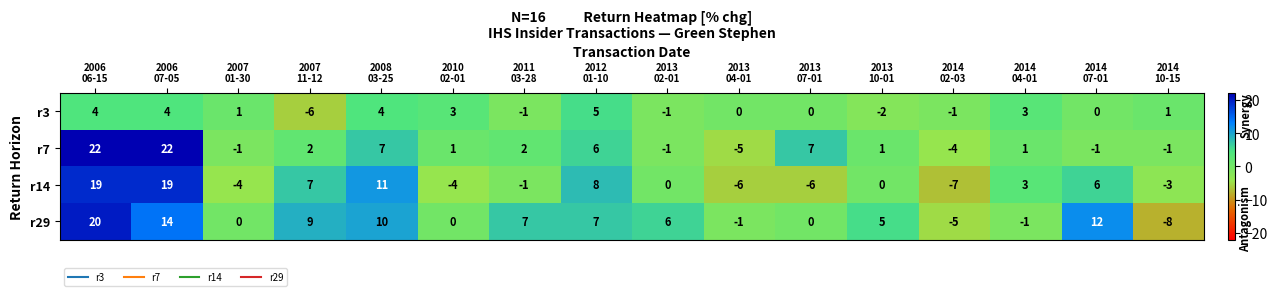

At which category is the sum across all series the highest?

2006
06-15